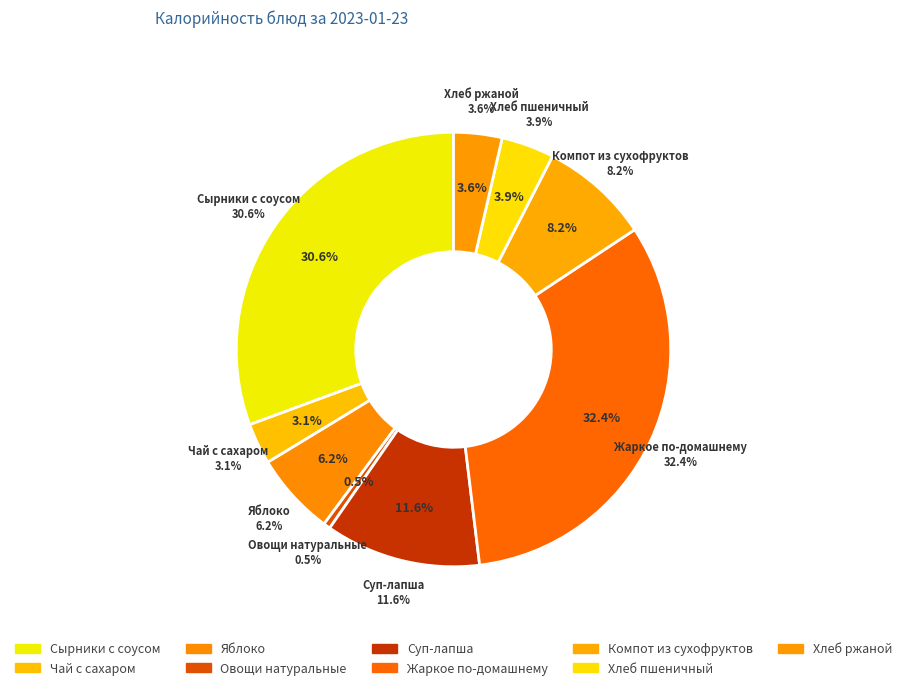

Between Яблоко and Овощи натуральные, which is larger?

Яблоко